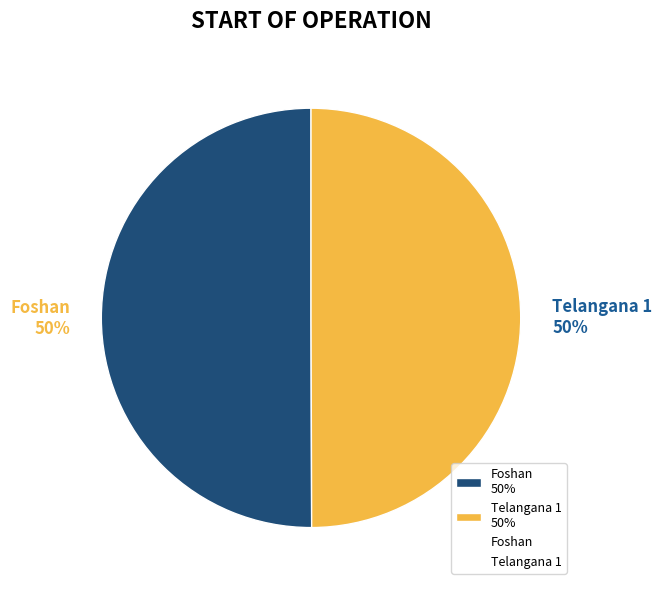

To the nearest percent, what percentage of the pie is Telangana 1 50%?

50%